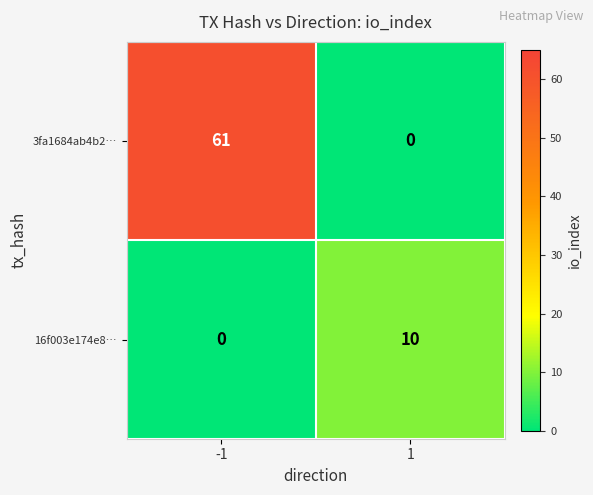

What is the total value across all series at 1?

10